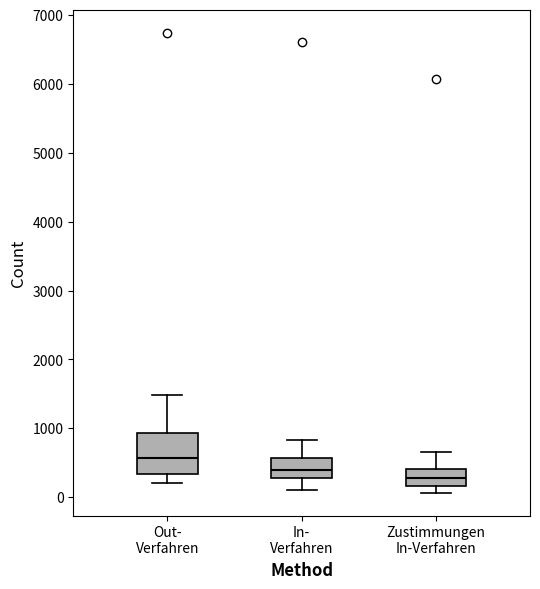

Reading left to right, read every box against the y-axis: the position of its median line, the range the box covers, and the ends of its whiskers. The values are not printed on the chart, so give them approximately, as read against the axis.

Out- Verfahren: median 600, box 300 to 900, whiskers 200 to 1500
In- Verfahren: median 400, box 300 to 600, whiskers 100 to 800
Zustimmungen In-Verfahren: median 300, box 200 to 400, whiskers 100 to 700